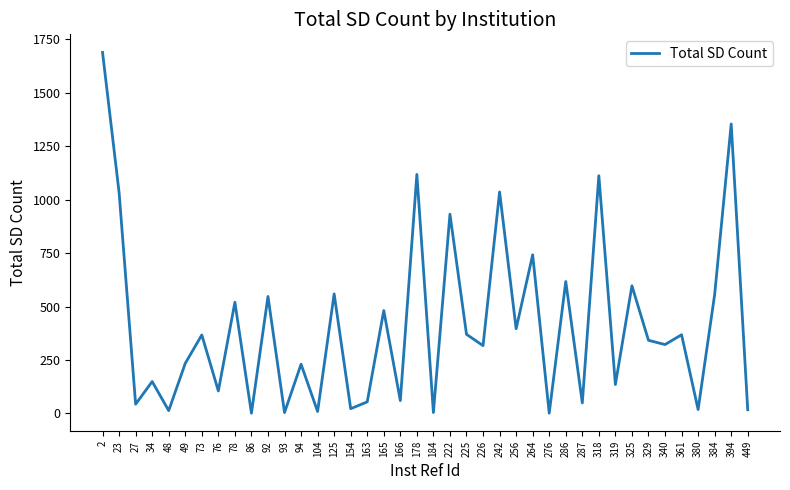

Approximately how many times larger is the value at 340 compared to 163?

6.0